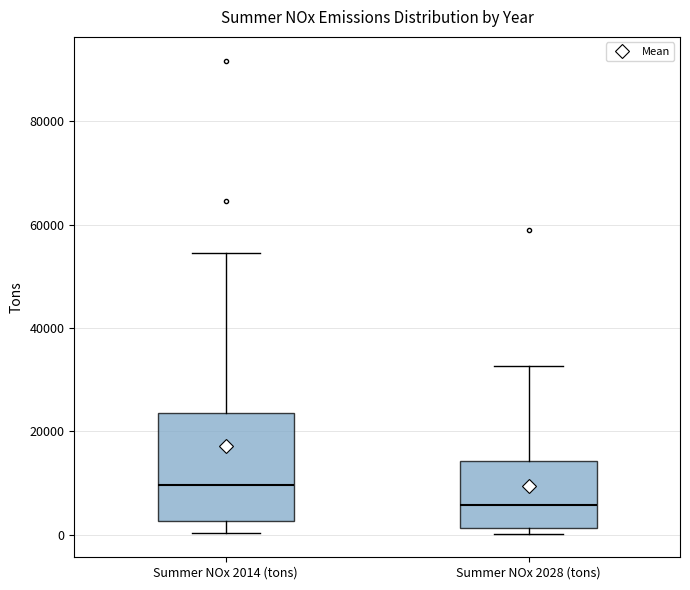

Reading left to right, read every box against the y-axis: the position of its median line, the range the box covers, and the ends of its whiskers. The values are not printed on the chart, so give them approximately, as read against the axis.

Summer NOx 2014 (tons): median 10000, box 2000 to 24000, whiskers 0 to 54000
Summer NOx 2028 (tons): median 6000, box 2000 to 14000, whiskers 0 to 32000